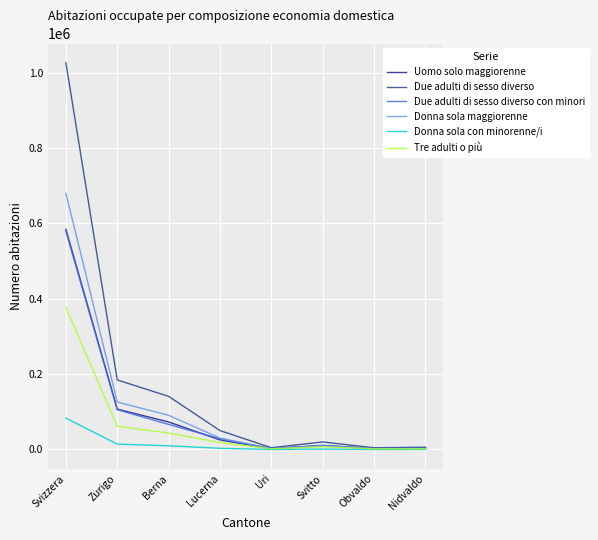

The Tre adulti o più series shows 17362 at Zurigo. True or false?

False